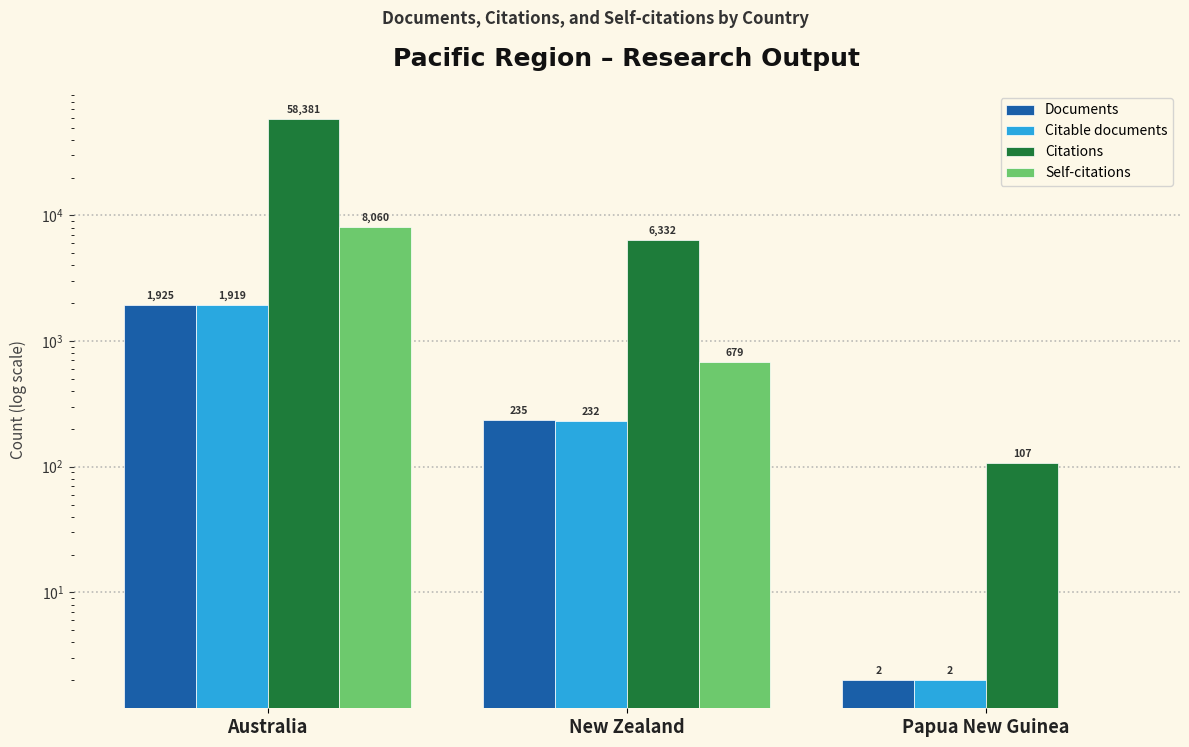

How many values in the Documents series exceed 235?

1